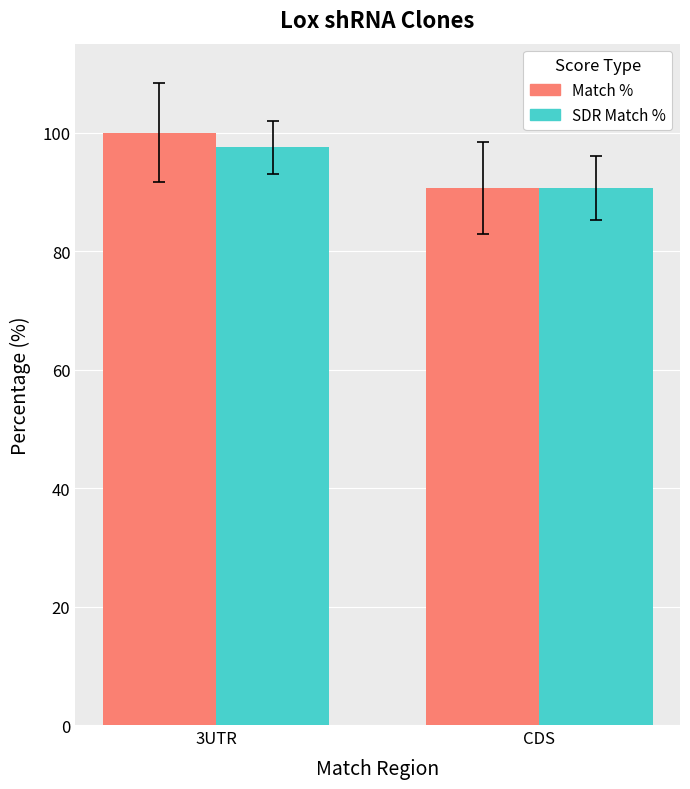

How many groups of bars are there?

2